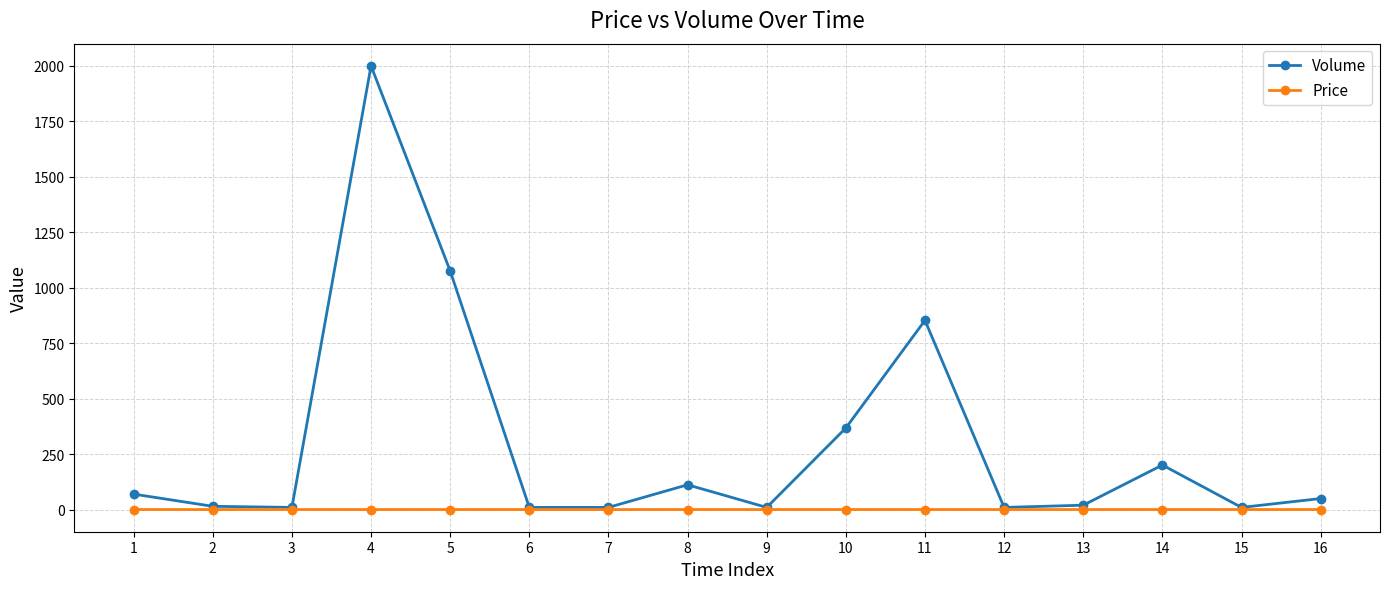

Between 10 and 16, which series saw the biggest shift?

Volume